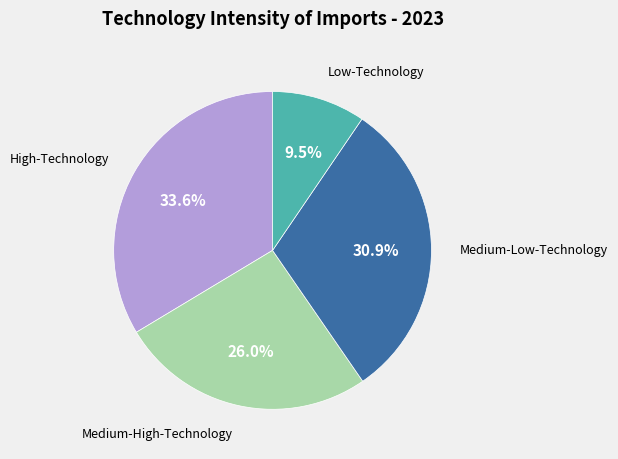

To the nearest percent, what is the average slice percentage?

25%